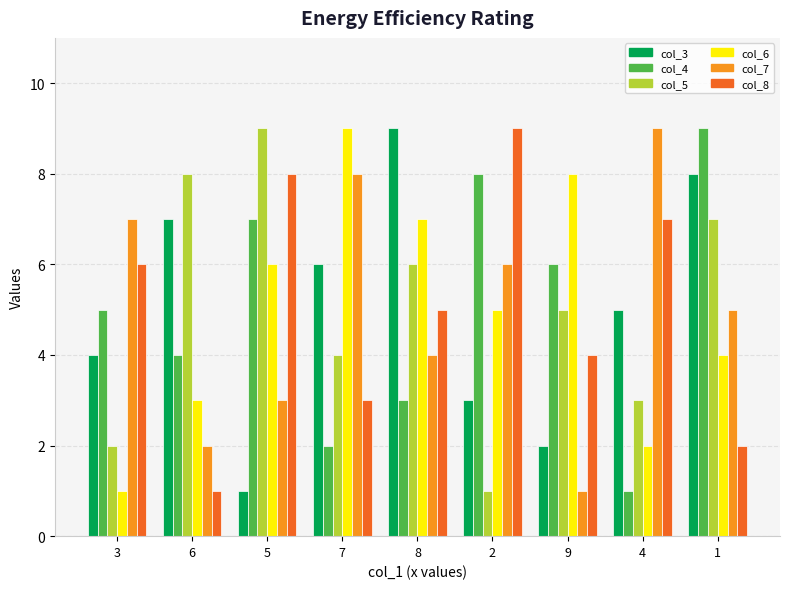

Rank the categories by col_7 value from highest to lowest.

4, 7, 3, 2, 1, 8, 5, 6, 9